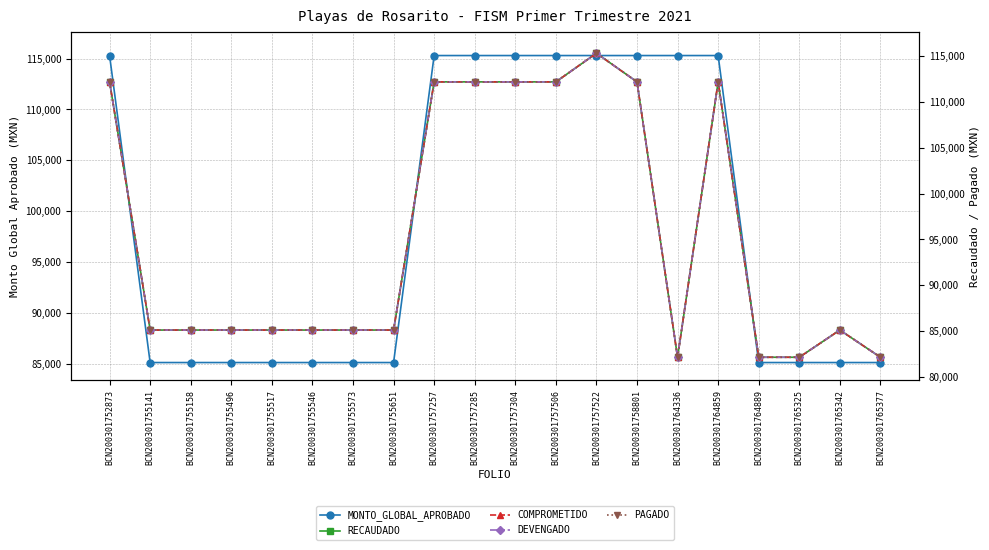

What is the difference between the maximum and minimum values in the COMPROMETIDO series?

33130.4